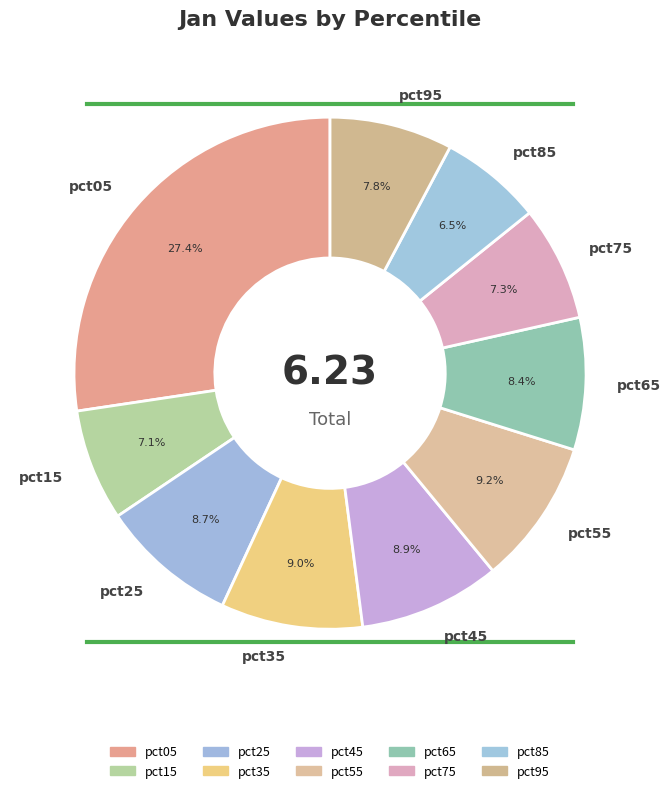

What percentage is the pct45 slice, to the nearest percent?

9%